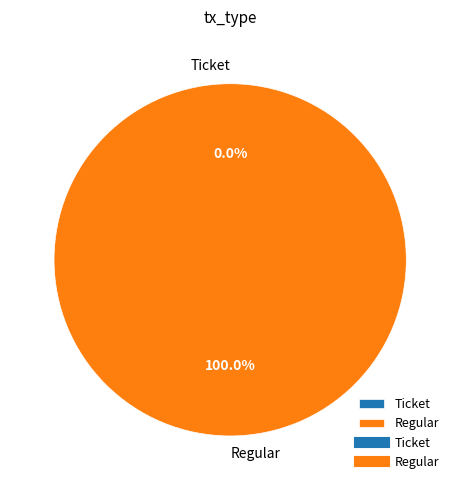

Which slice represents more than half of the pie?

io_index=1